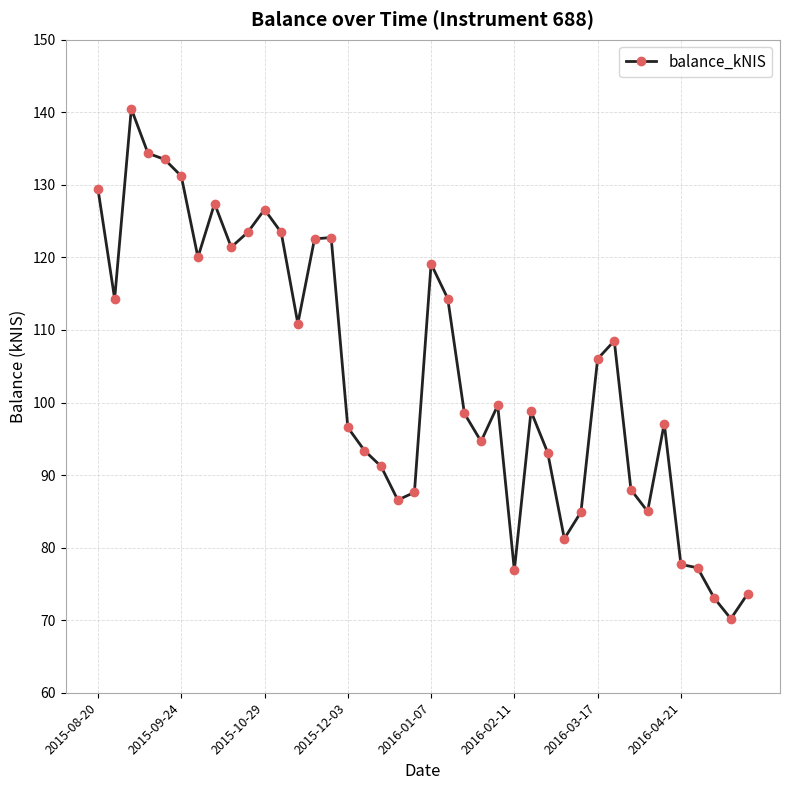

True or false: the data has more than 0 interior local peaks.

True